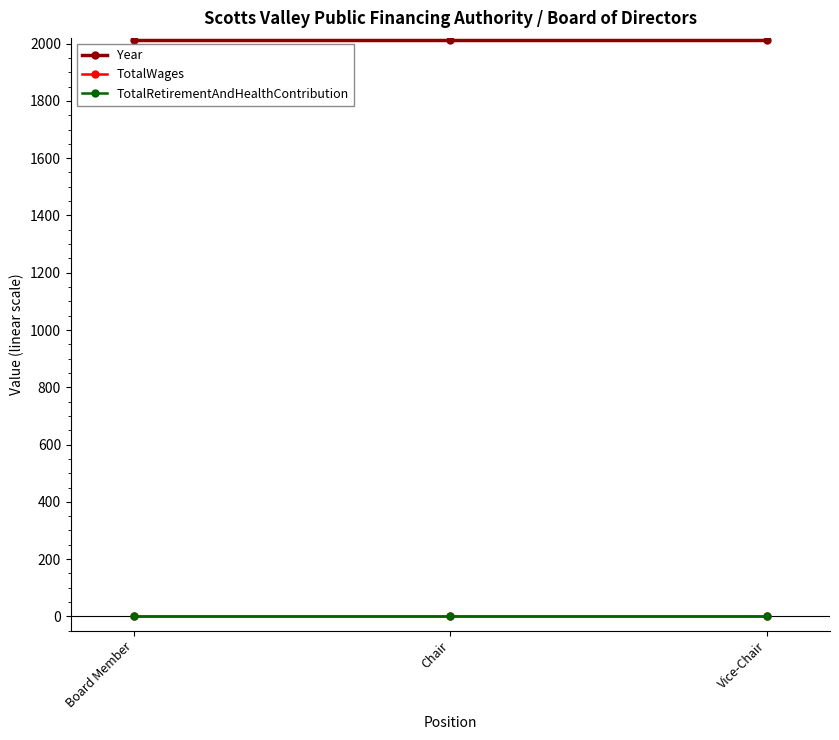

Does the chart have visible grid lines?

No